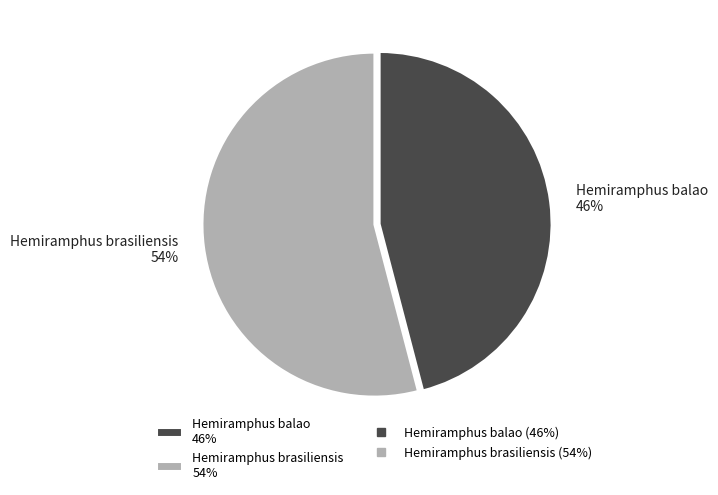

To the nearest percent, what portion does Hemiramphus brasiliensis represent?

54%